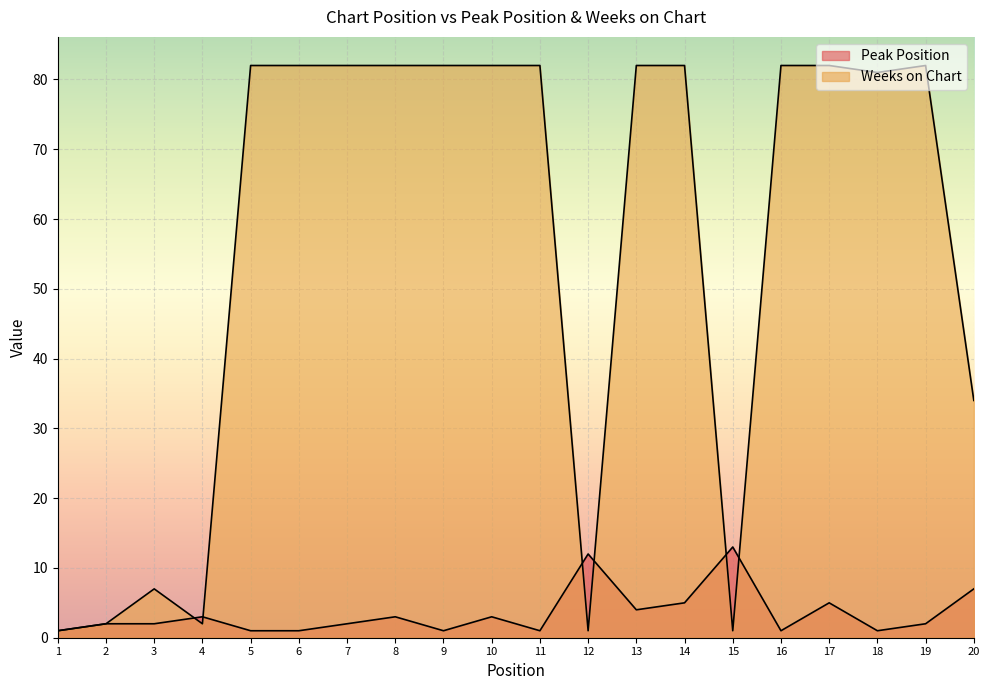

At which label is Peak Position closest to 7?

20